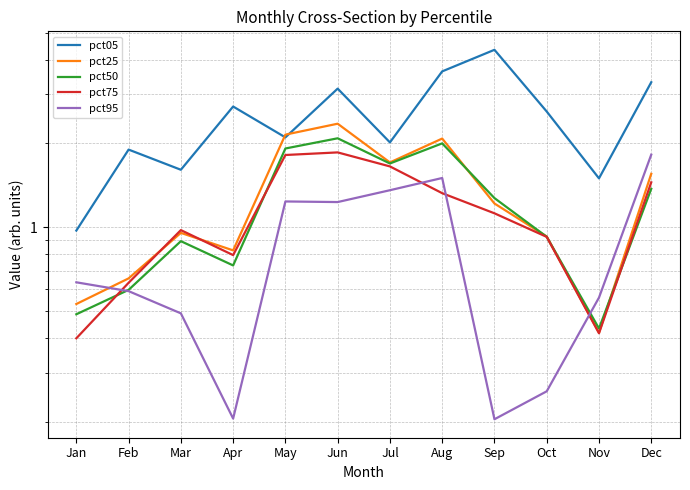

Reading right to left, transcribe all the data shown in this chart.

pct05: 3.3	1.5	2.6	4.3	3.6	2.0	3.1	2.1	2.7	1.6	1.9	1.0
pct25: 1.6	0.4	0.9	1.2	2.1	1.7	2.4	2.2	0.8	1.0	0.7	0.5
pct50: 1.4	0.4	0.9	1.3	2.0	1.7	2.1	1.9	0.7	0.9	0.6	0.5
pct75: 1.5	0.4	0.9	1.1	1.3	1.7	1.9	1.8	0.8	1.0	0.6	0.4
pct95: 1.8	0.6	0.3	0.2	1.5	1.4	1.2	1.2	0.2	0.5	0.6	0.6